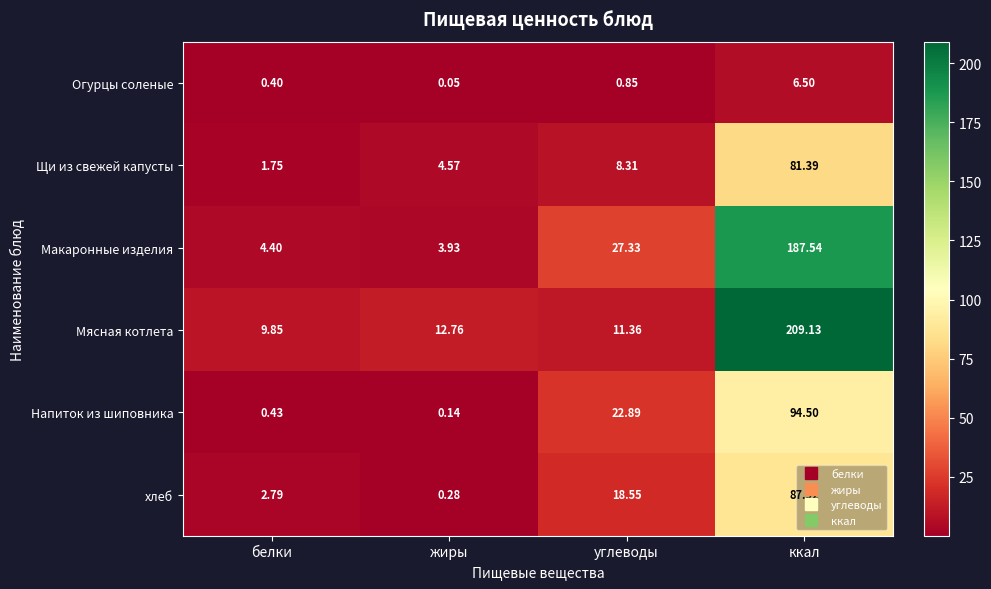

Which series has the largest range (max minus min)?

Мясная котлета